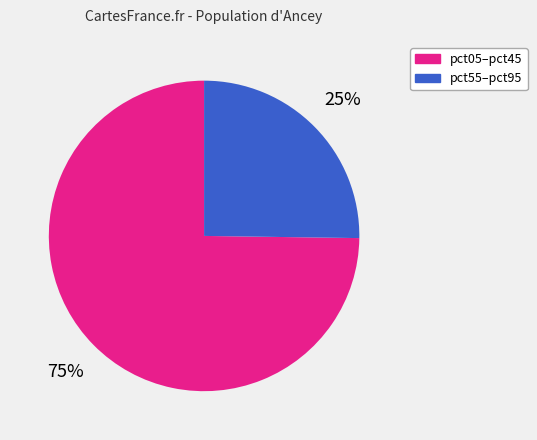

To the nearest percent, what portion does pct05–pct45 represent?

75%